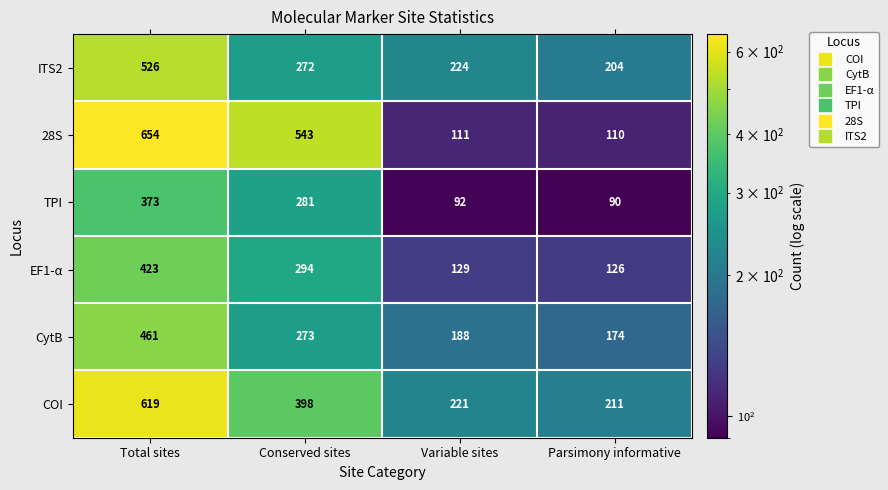

What is the total value across all series at Variable sites?

965